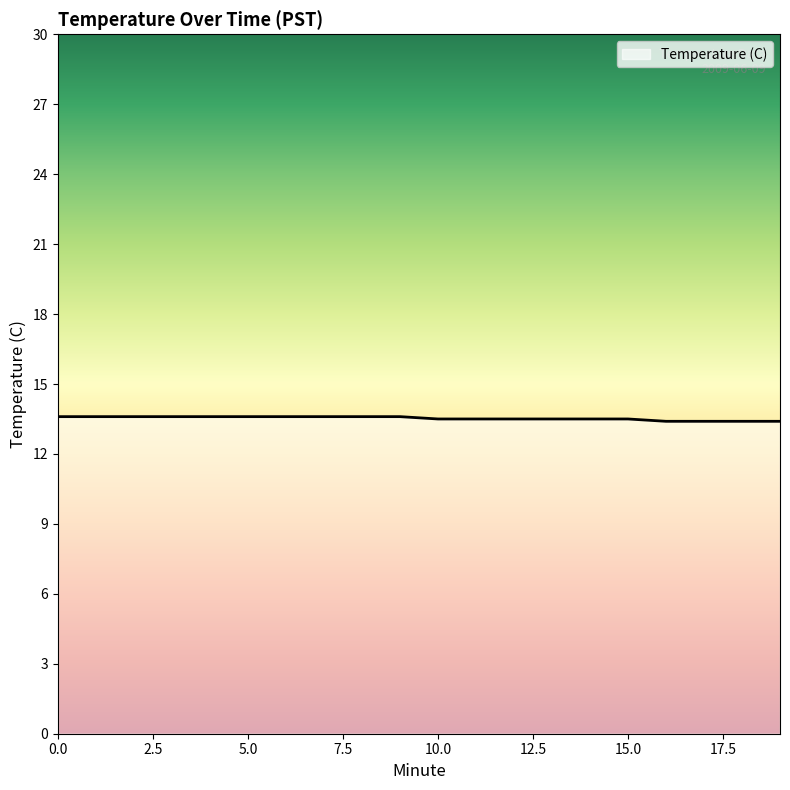

What is the maximum value shown in the chart?

13.6